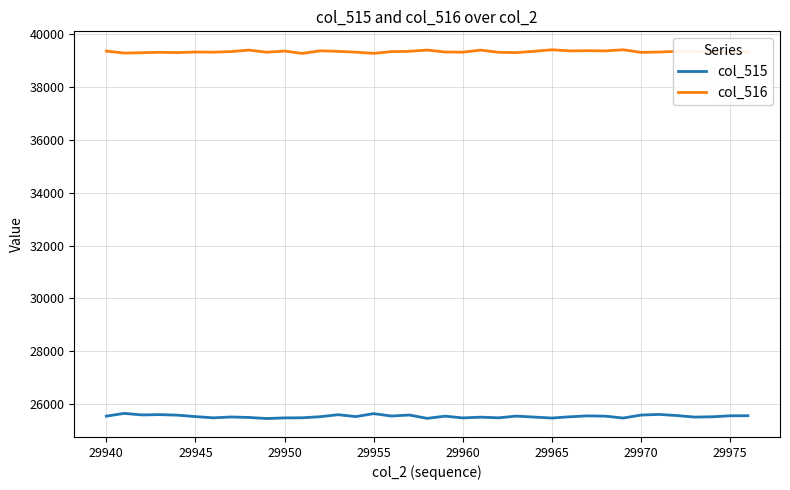

Which series has the widest spread of values?

col_515